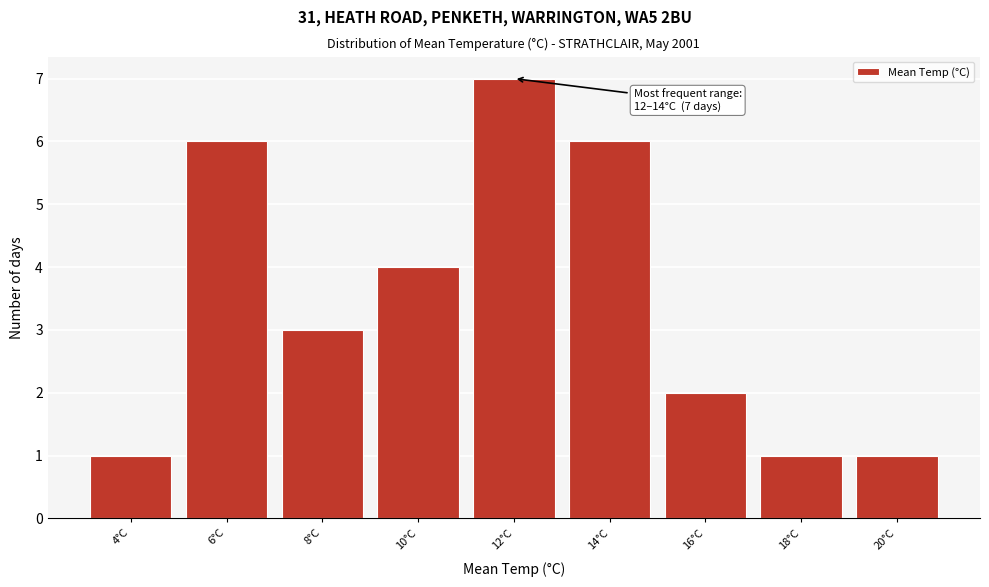

Reading left to right, list all the values displayed in this chart.

4°C=1	6°C=6	8°C=3	10°C=4	12°C=7	14°C=6	16°C=2	18°C=1	20°C=1